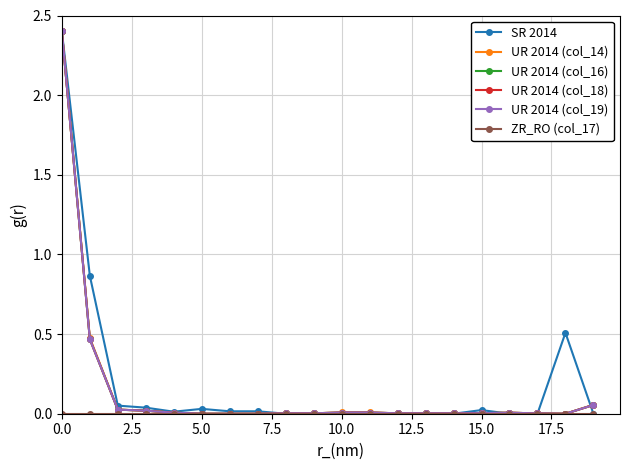

Which series has the largest range (max minus min)?

SR 2014